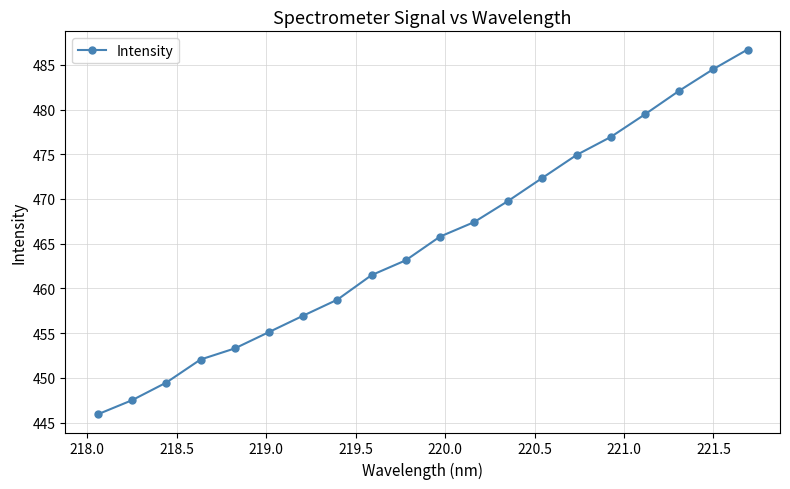

What is the maximum value shown in the chart?

486.7